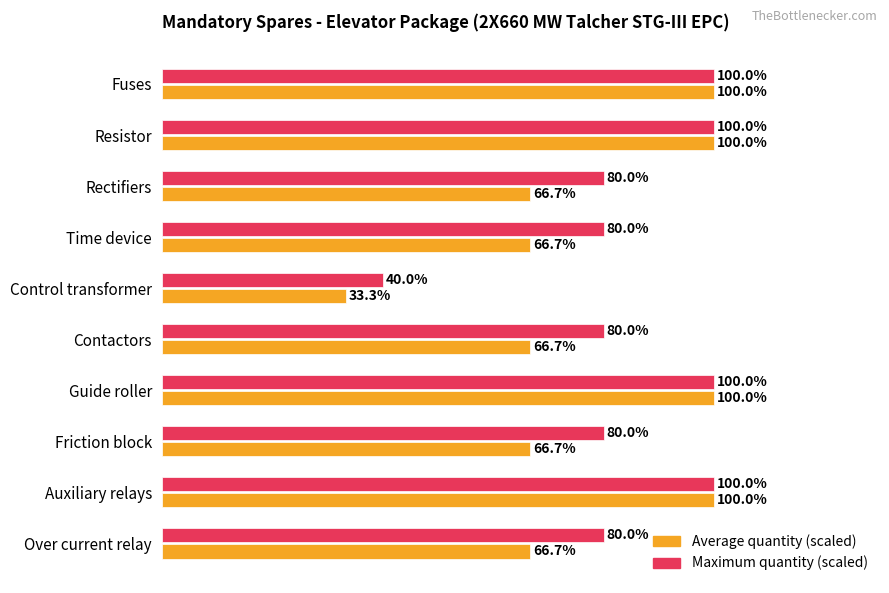

What are all the series names shown in the legend?

Average quantity (scaled), Maximum quantity (scaled)